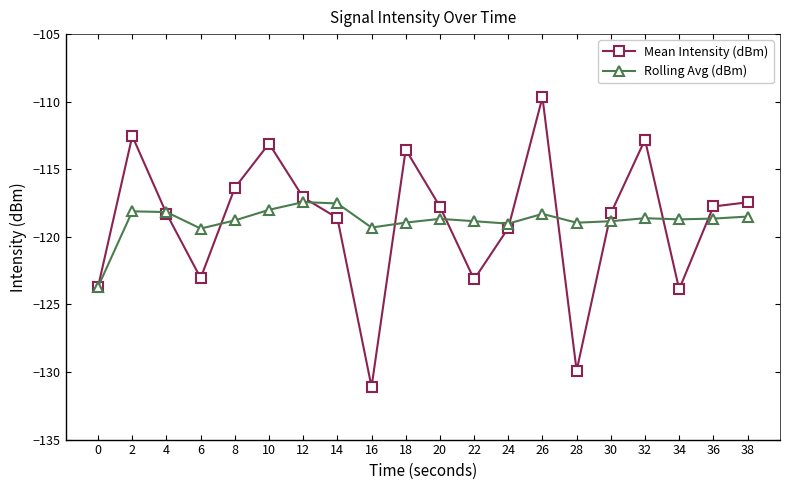

What is the difference between the Mean Intensity (dBm) values at 38 and 34?

6.4